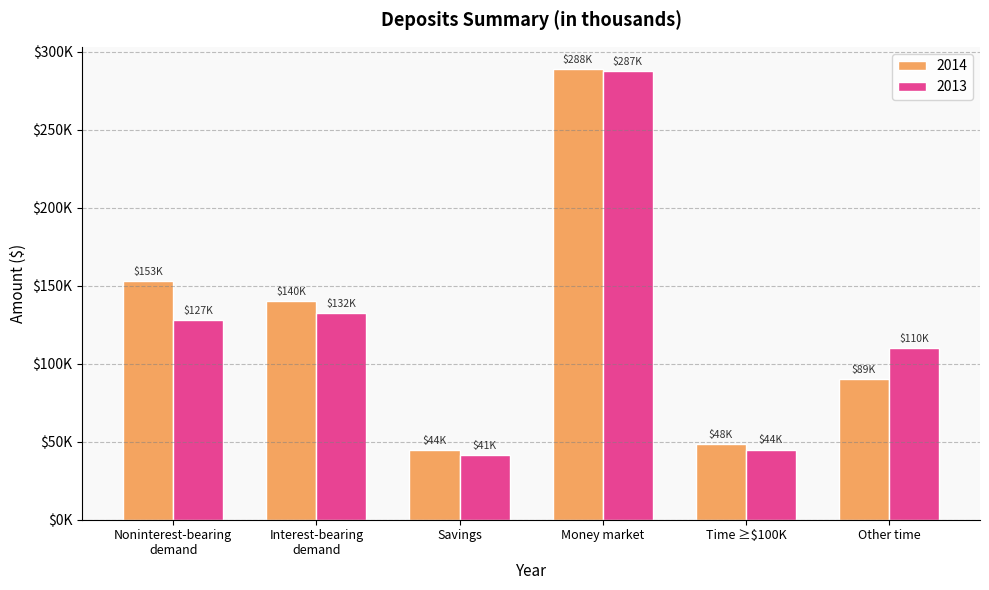

Are the bars grouped side by side (vs. stacked)?

Yes